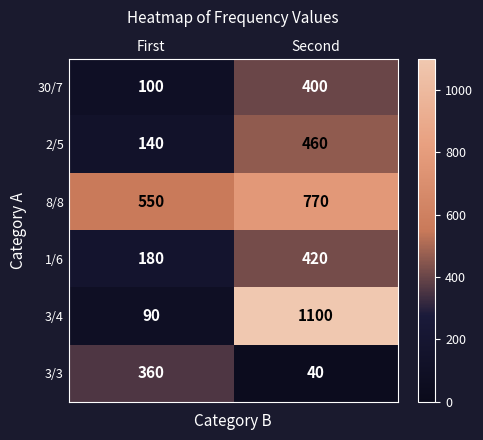

Between First and Second, which series saw the biggest shift?

3/4